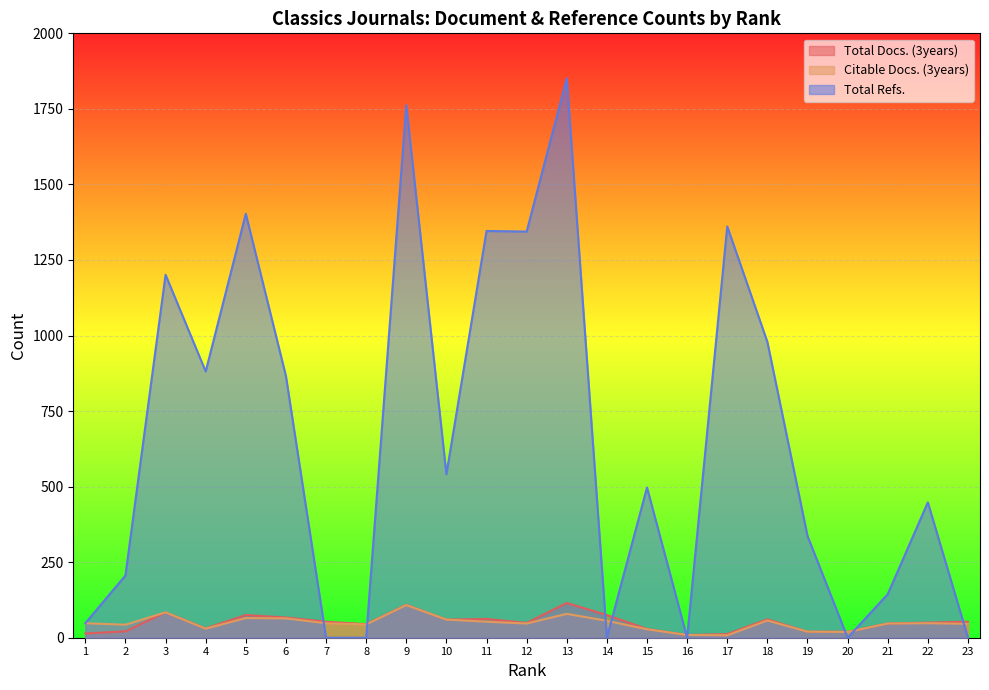

How many values in the Total Docs. (3years) series exceed 50?

11